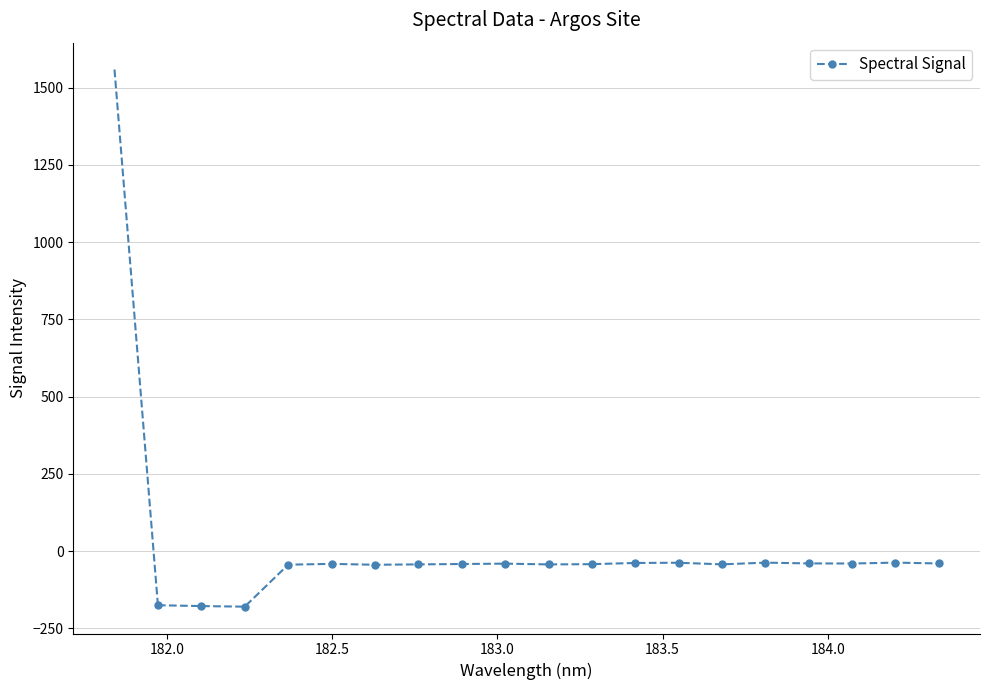

What is the value of the 2nd point from the left?

-178.1